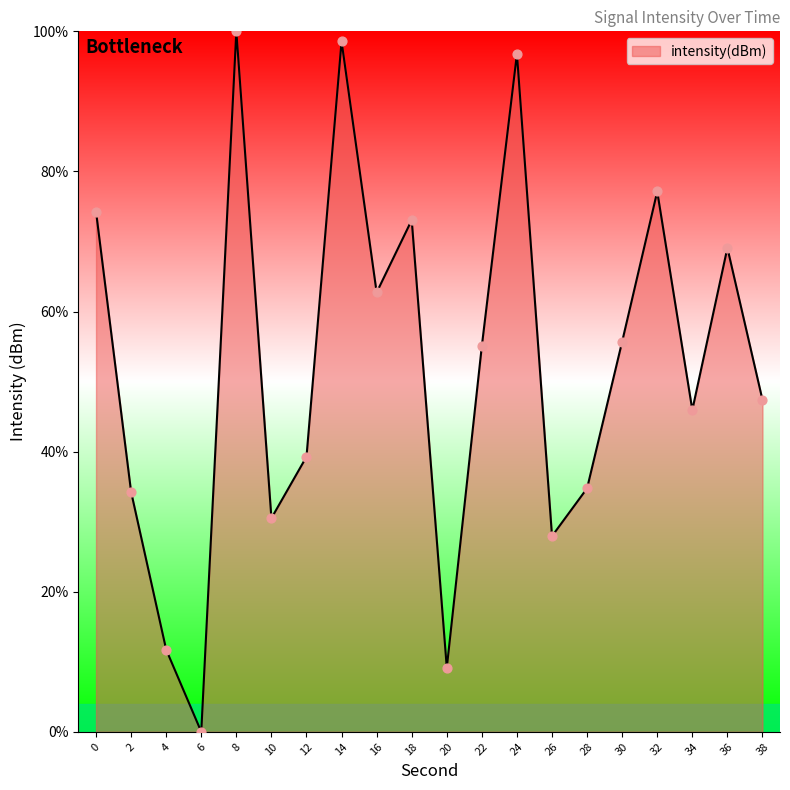

Which has a higher value, 28 or 16?

16